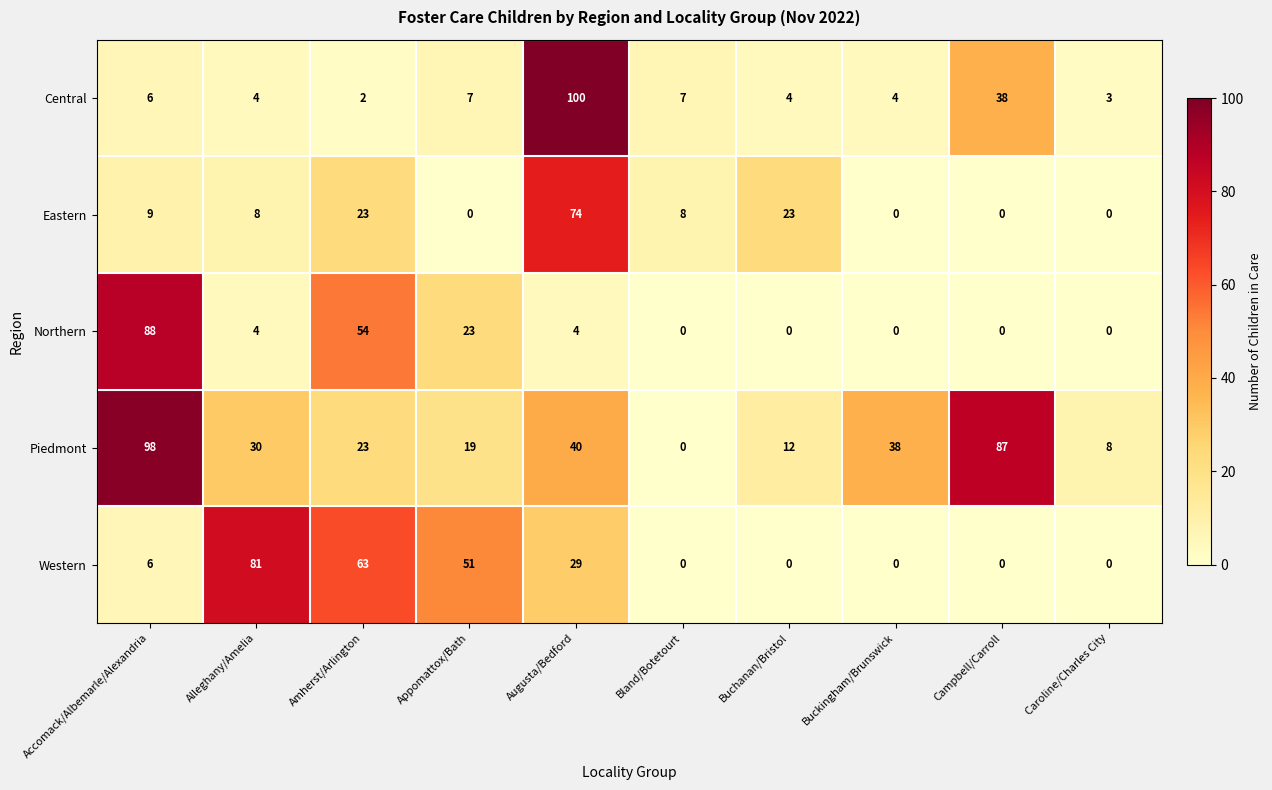

How many data points does each series have?

10